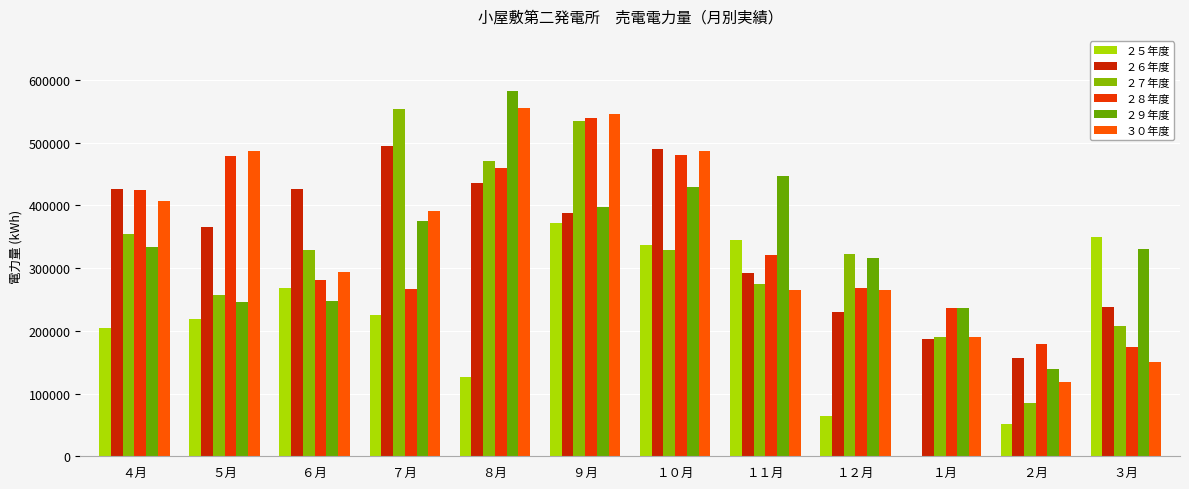

What is the spread (max minus min) of values at ７月?

328600